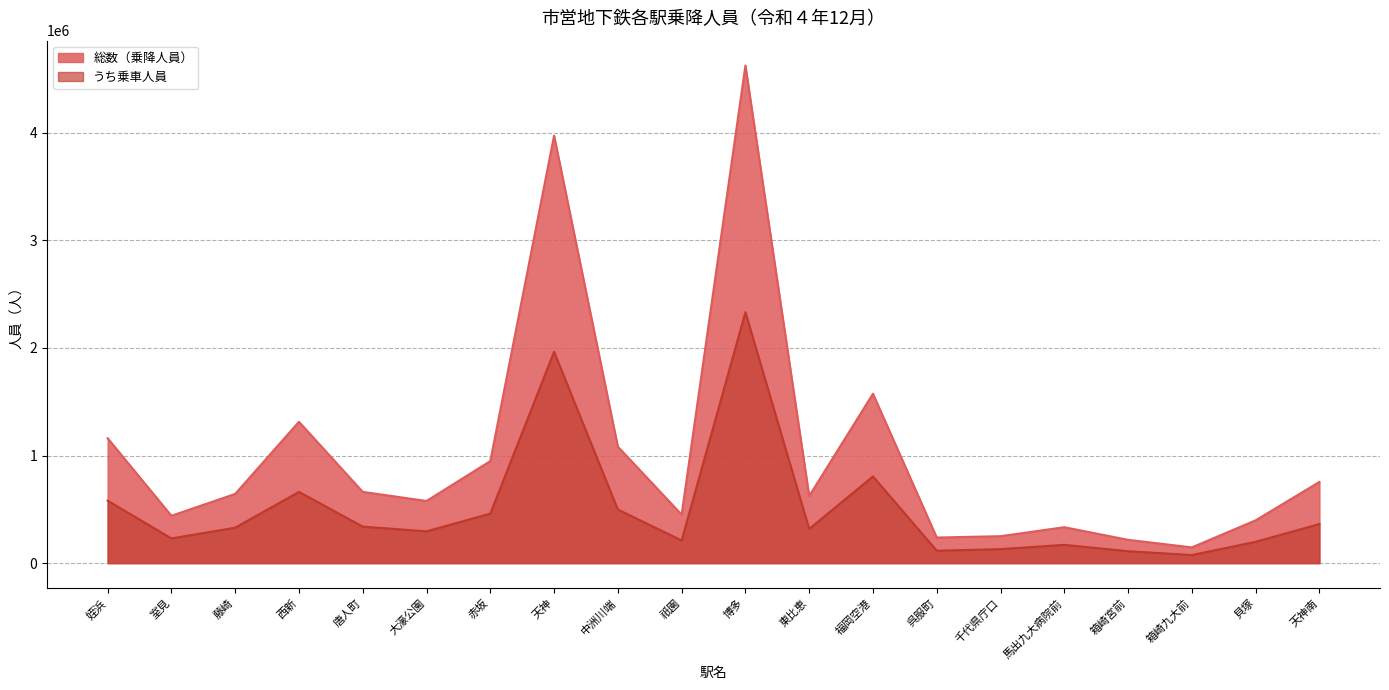

What is the lowest value of the 総数（乗降人員） series?

146500